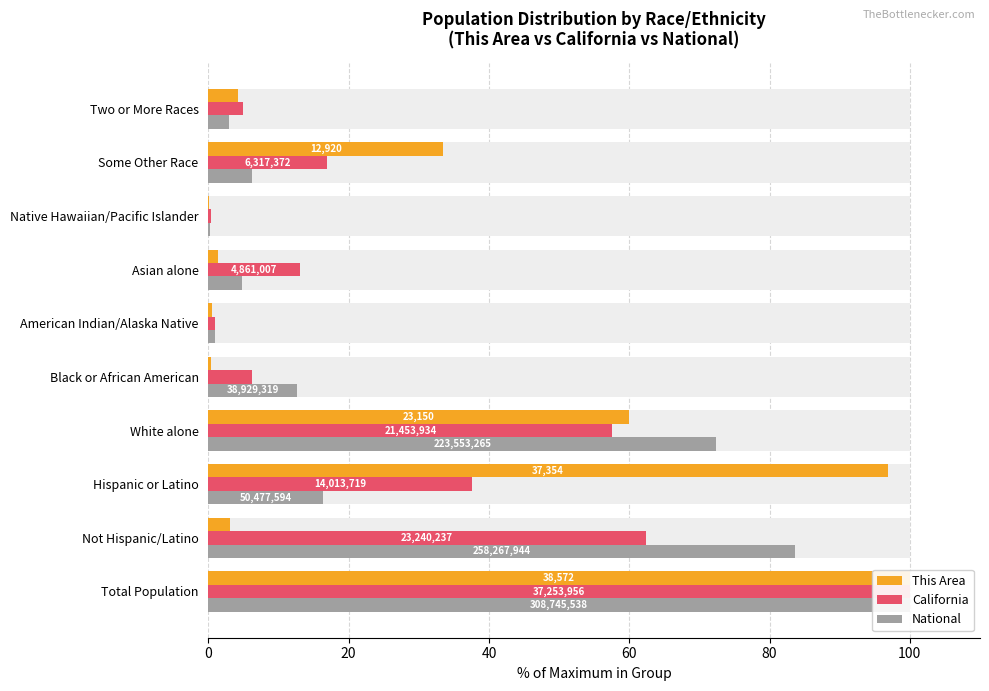

What is the minimum value shown in the chart?

0.1